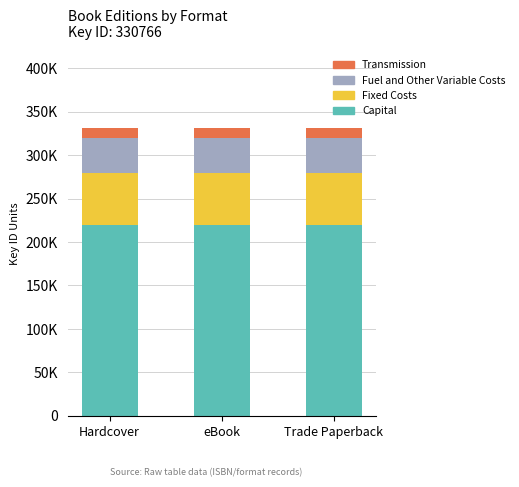

What are all the series names shown in the legend?

Transmission, Fuel and Other Variable Costs, Fixed Costs, Capital